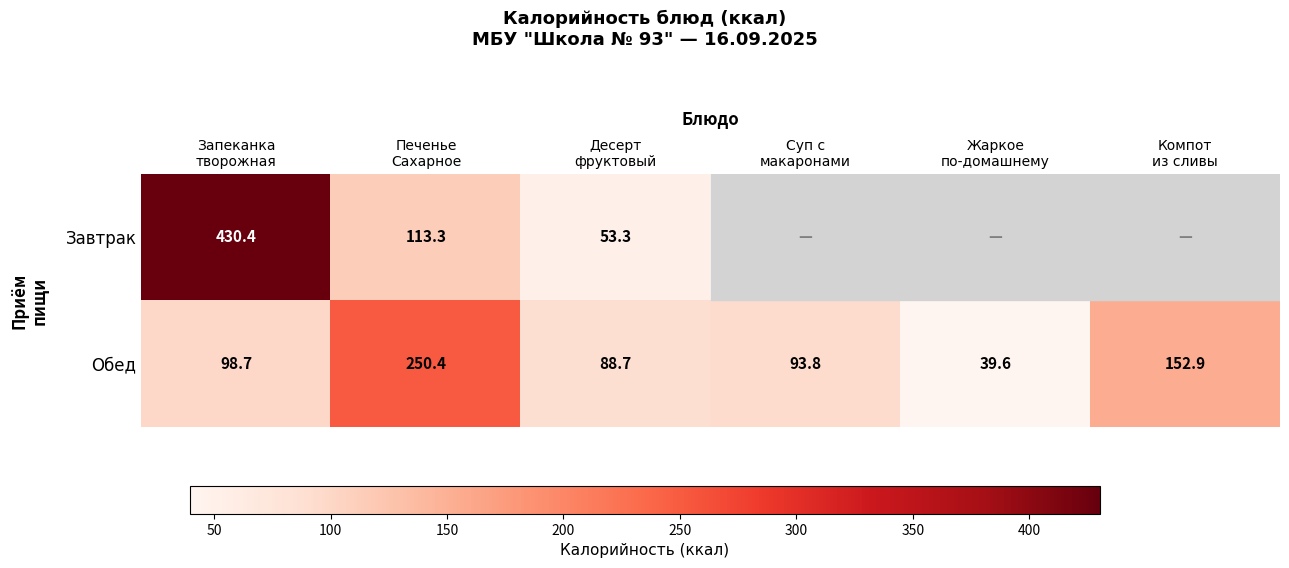

What is the total value across all series at Печенье
Сахарное?

363.7